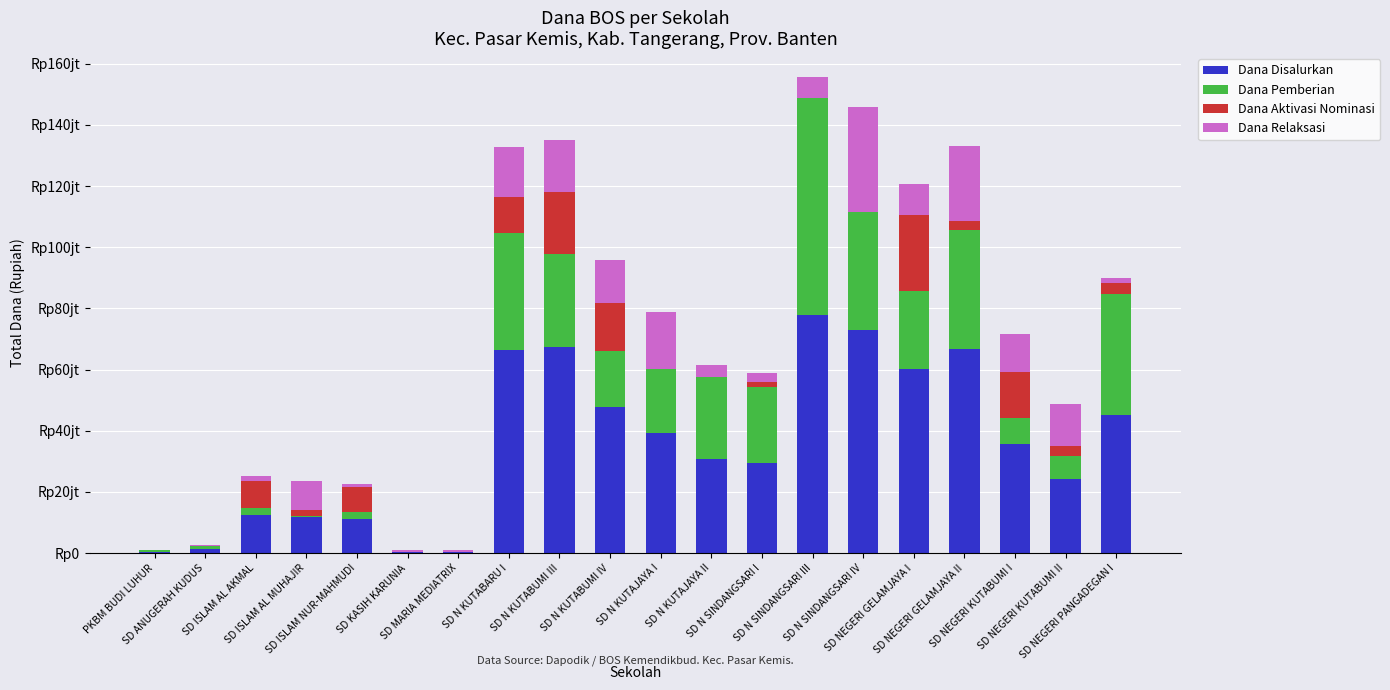

Does the chart contain stacked bars?

Yes